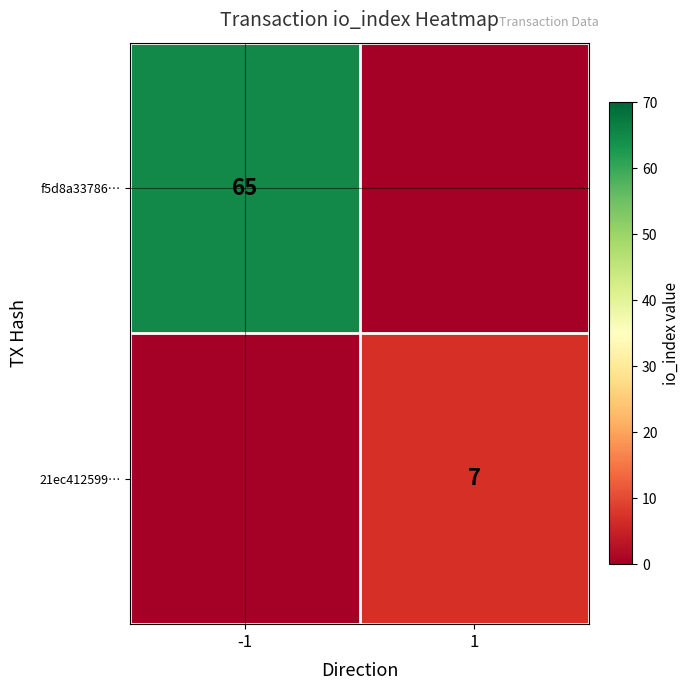

Is the value of f5d8a33786… at -1 greater than the value of 21ec412599… at 1?

Yes